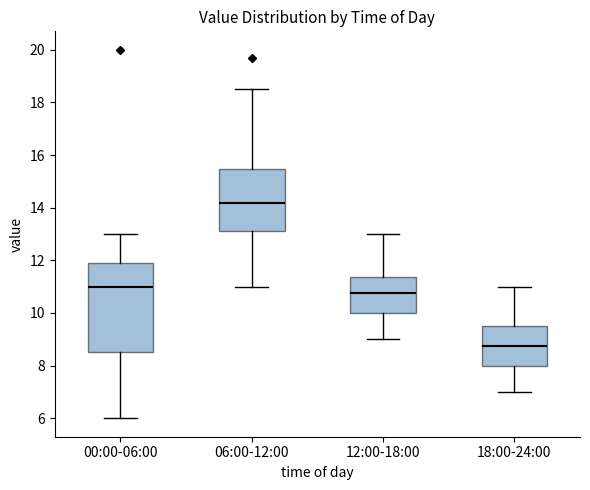

Which box is the tallest, from its lower edge to its upper edge?

00:00-06:00